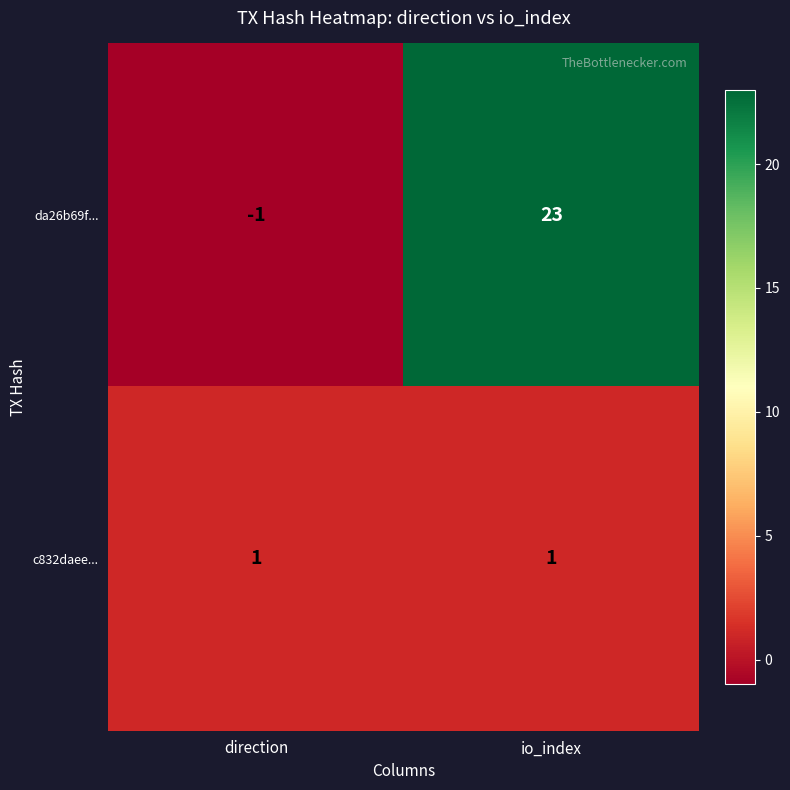

Rank the categories by da26b69f... value from highest to lowest.

io_index, direction